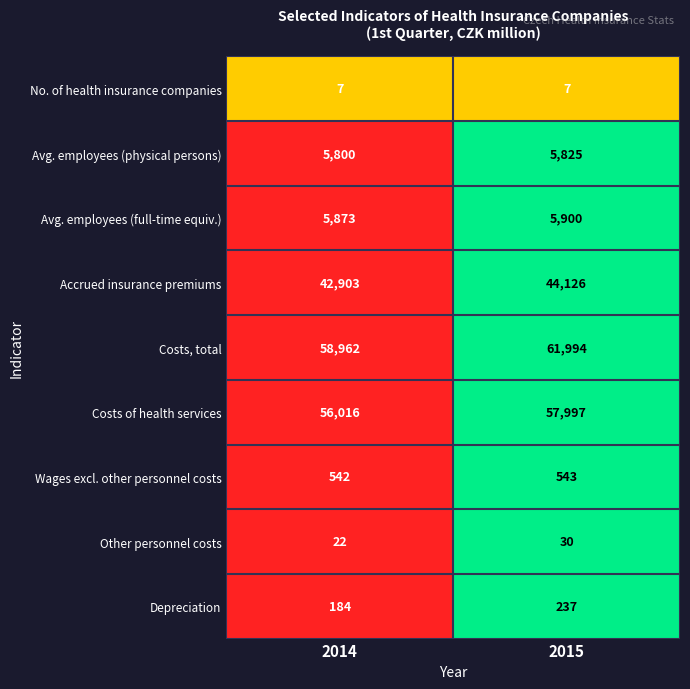

Where is Other personnel costs nearest to the value 26?

2014